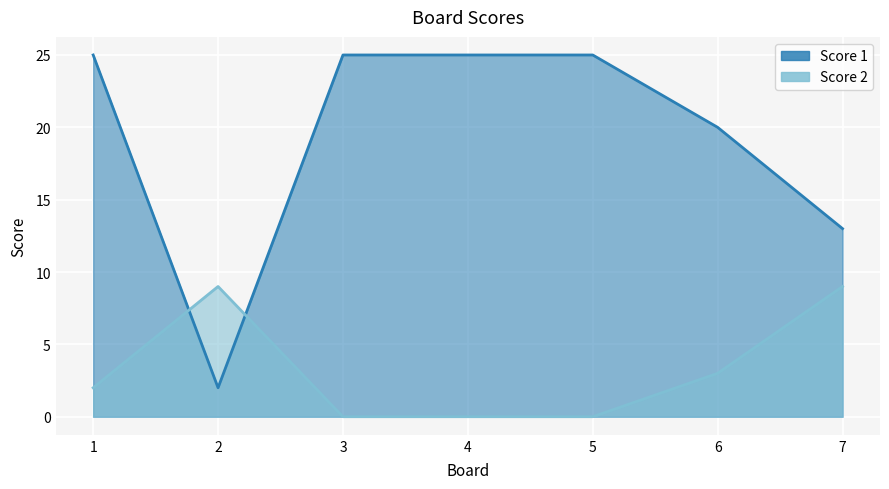

Which series has the largest total across all categories?

Score 1